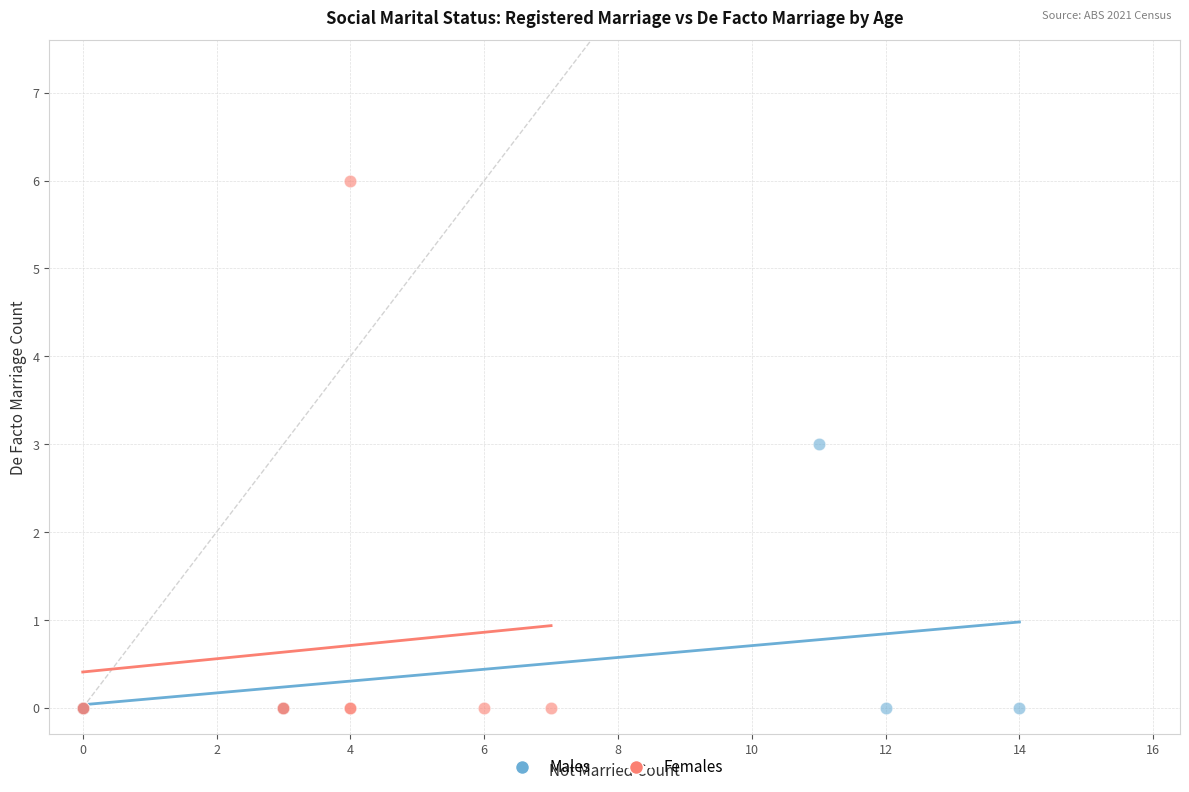

What are all the series names shown in the legend?

Males, Females